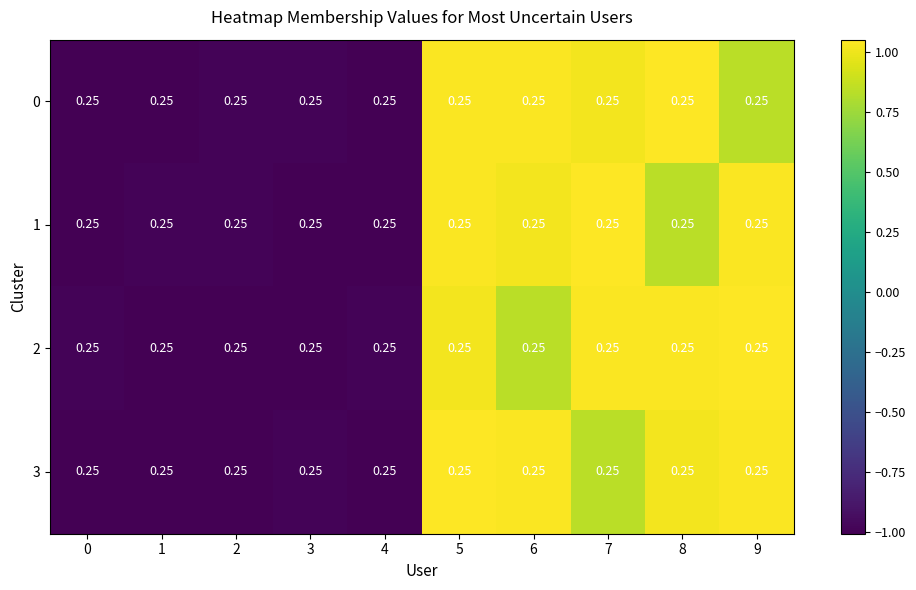

The value of 0 at 5 is 1.0. True or false?

True